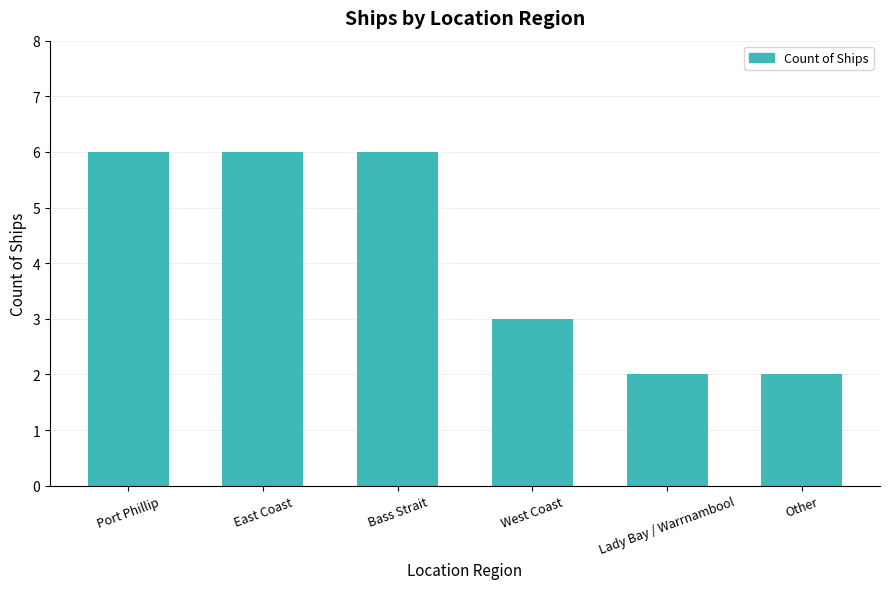

What is the sum of the values at Bass Strait and West Coast?

9